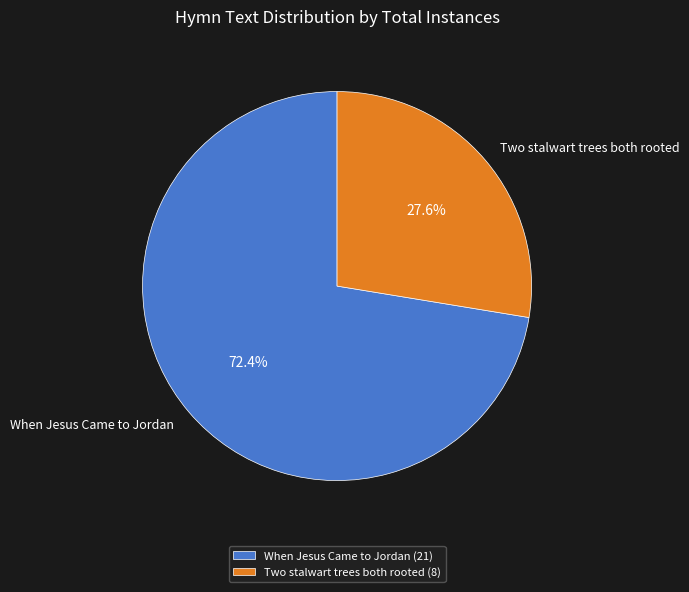

Which category has the smallest portion of the pie?

Two stalwart trees both rooted